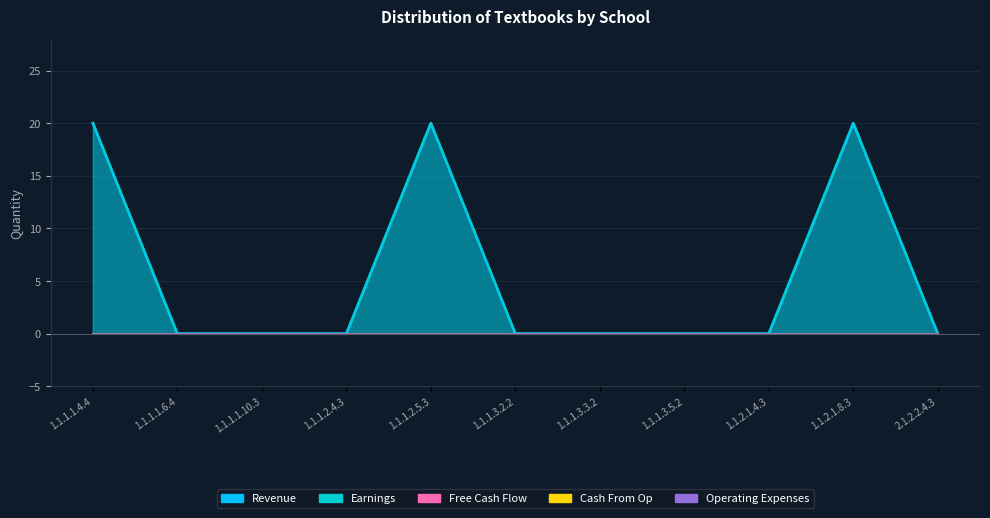

Does the chart display data point markers on the line(s)?

No